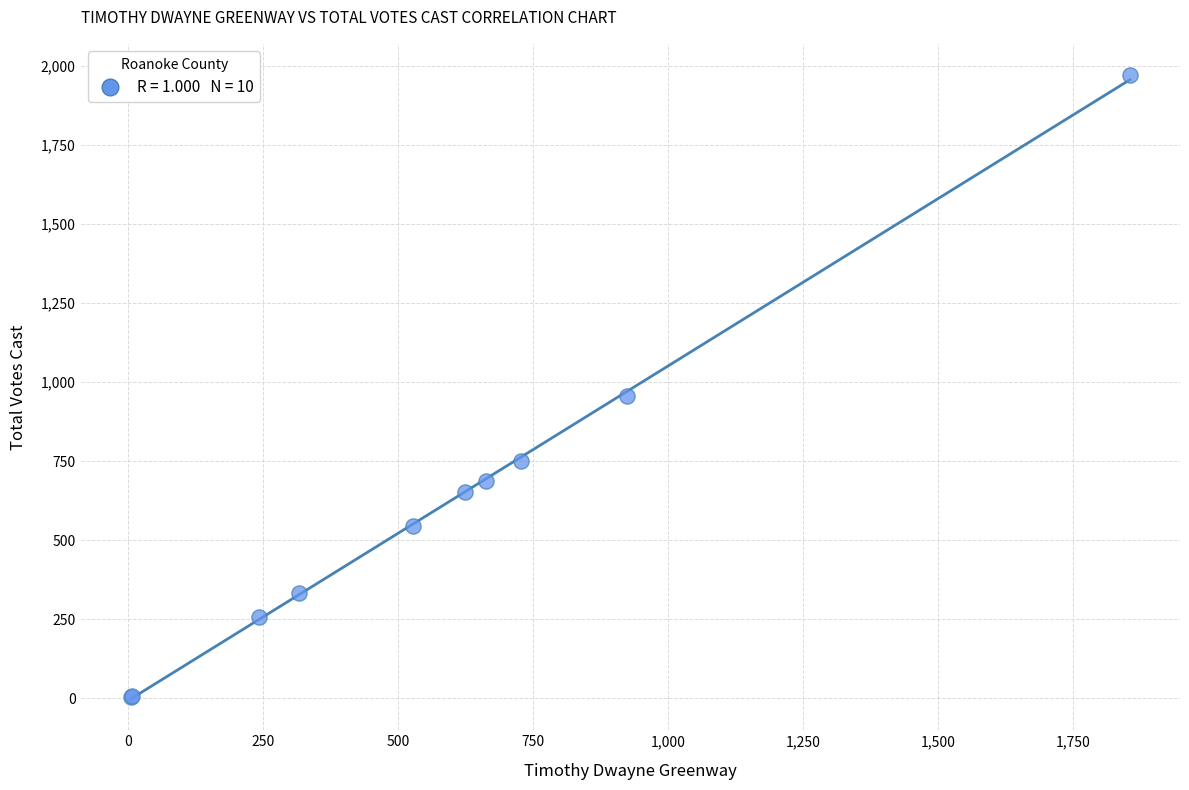

What Y value in the scatter plot is closest to 987?

955